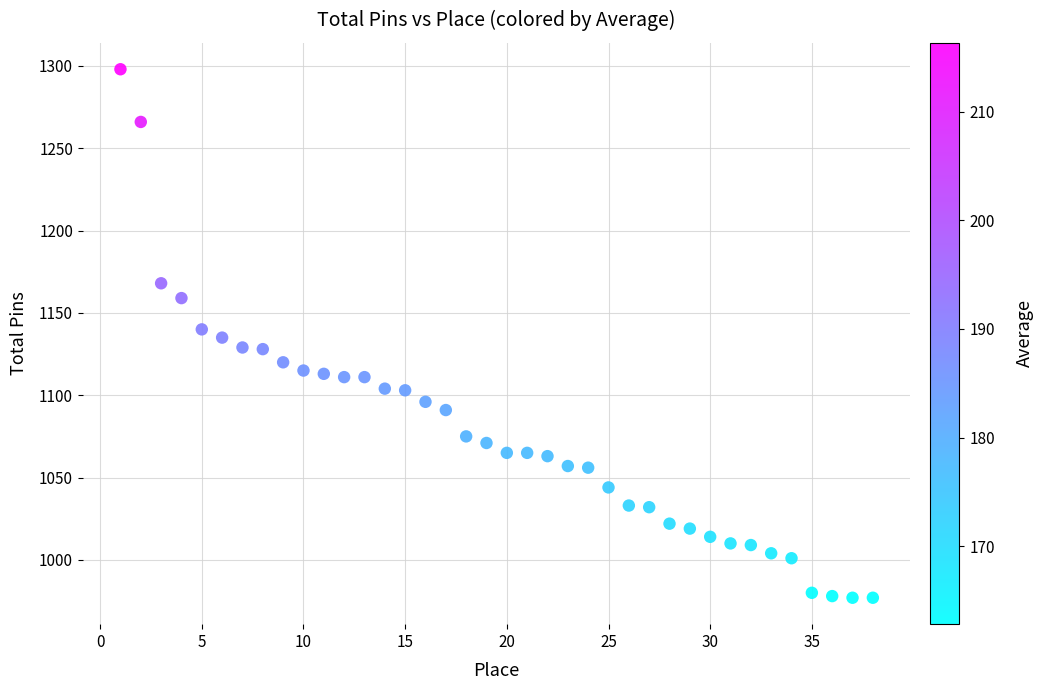

What is the range of Y values (max minus min)?

321